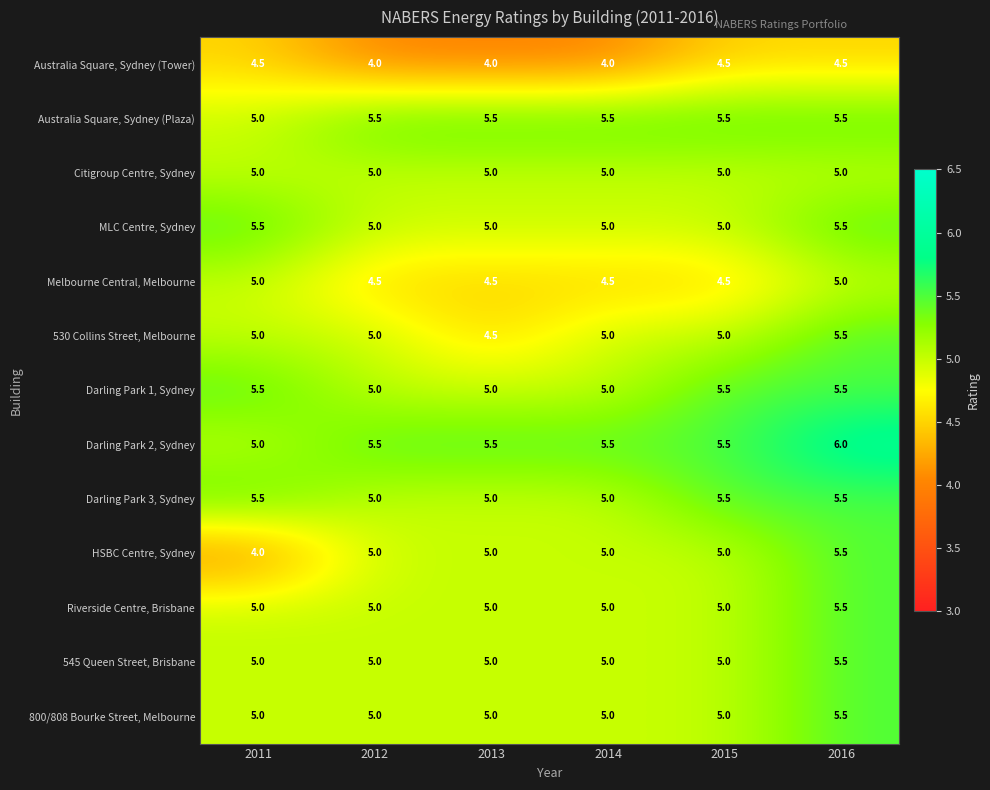

At how many categories does at least one series exceed 4?

6